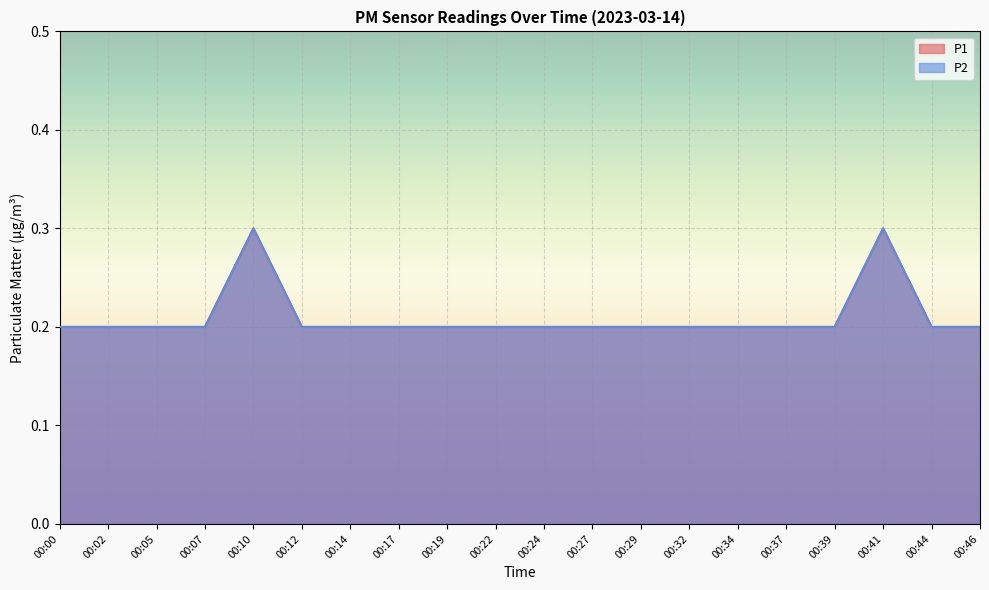

At how many categories does at least one series exceed 0?

20